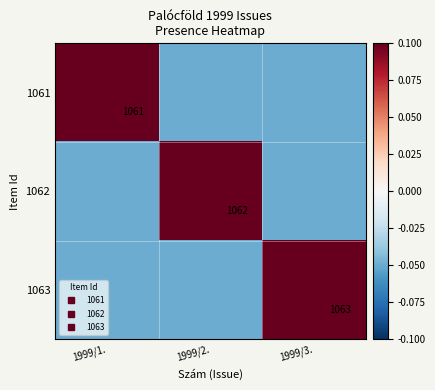

How many values in the 1061 series are below 0?

2